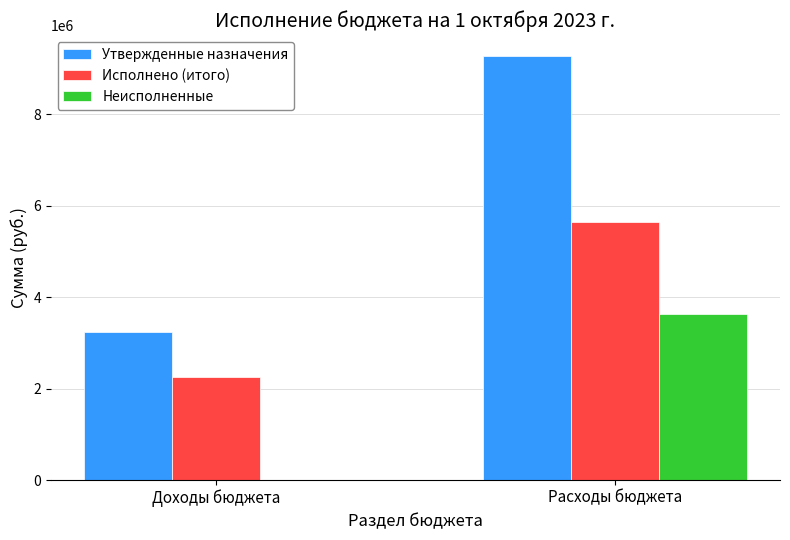

How many groups of bars are there?

2